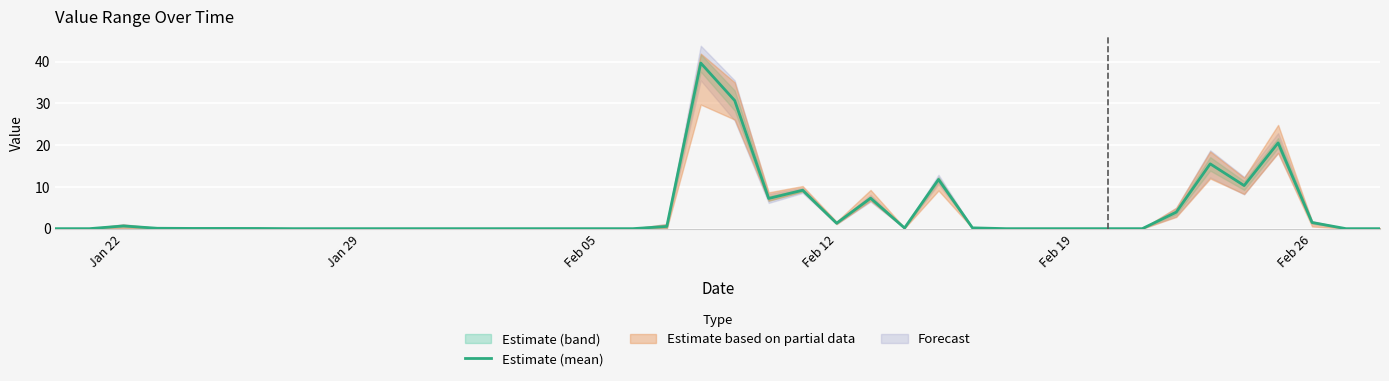

The Estimate (mean) series shows 1.3 at Feb 12. True or false?

True